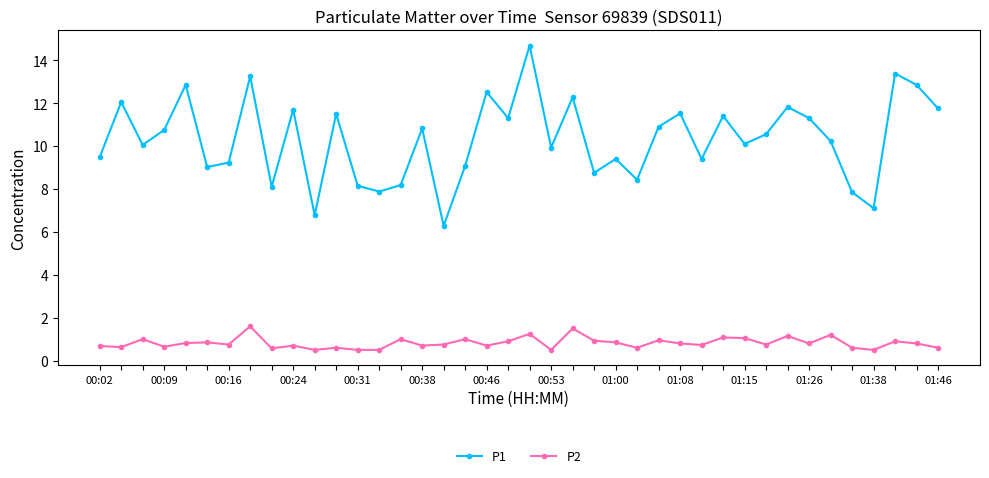

Which series has the largest total across all categories?

P1